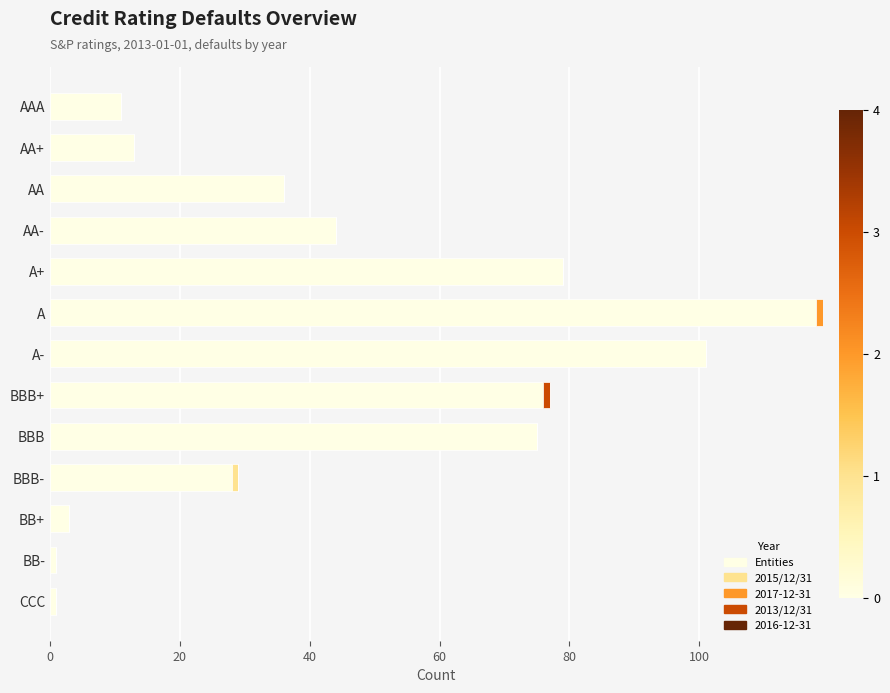

The Entities series shows 40 at BBB+. True or false?

False